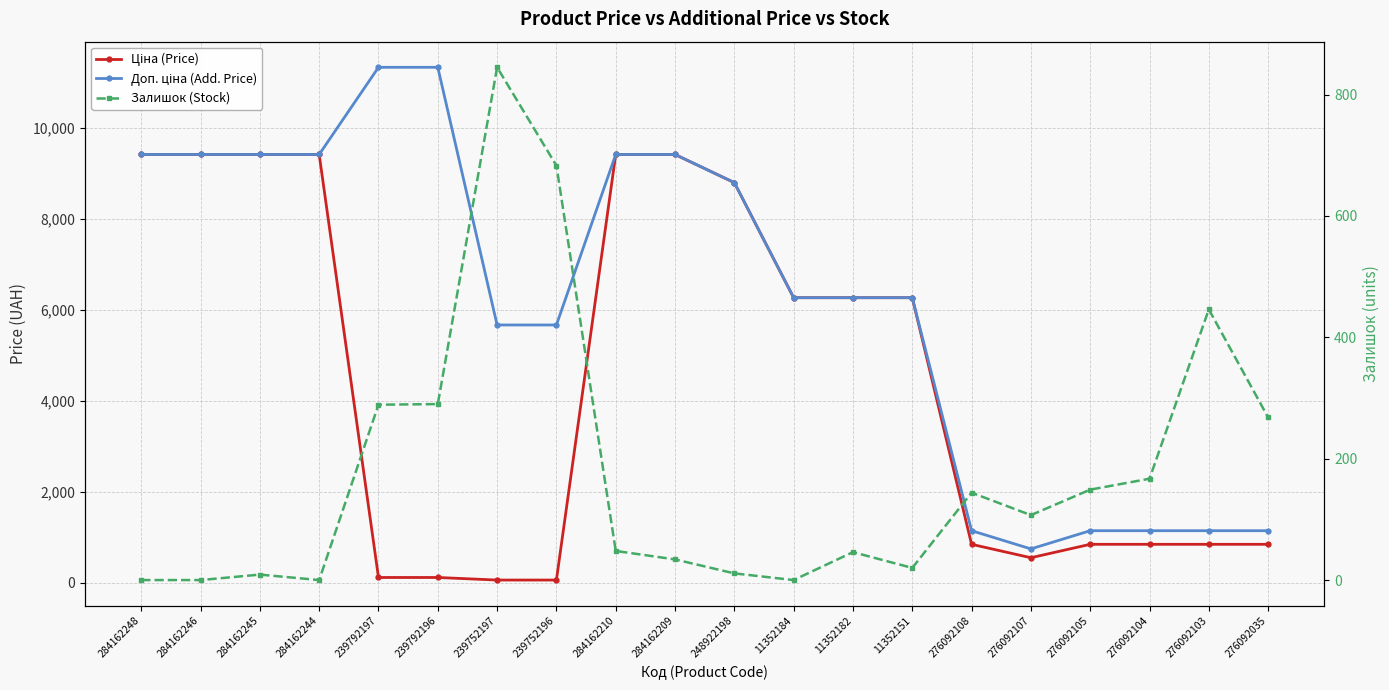

Count the number of categories in the chart.

20